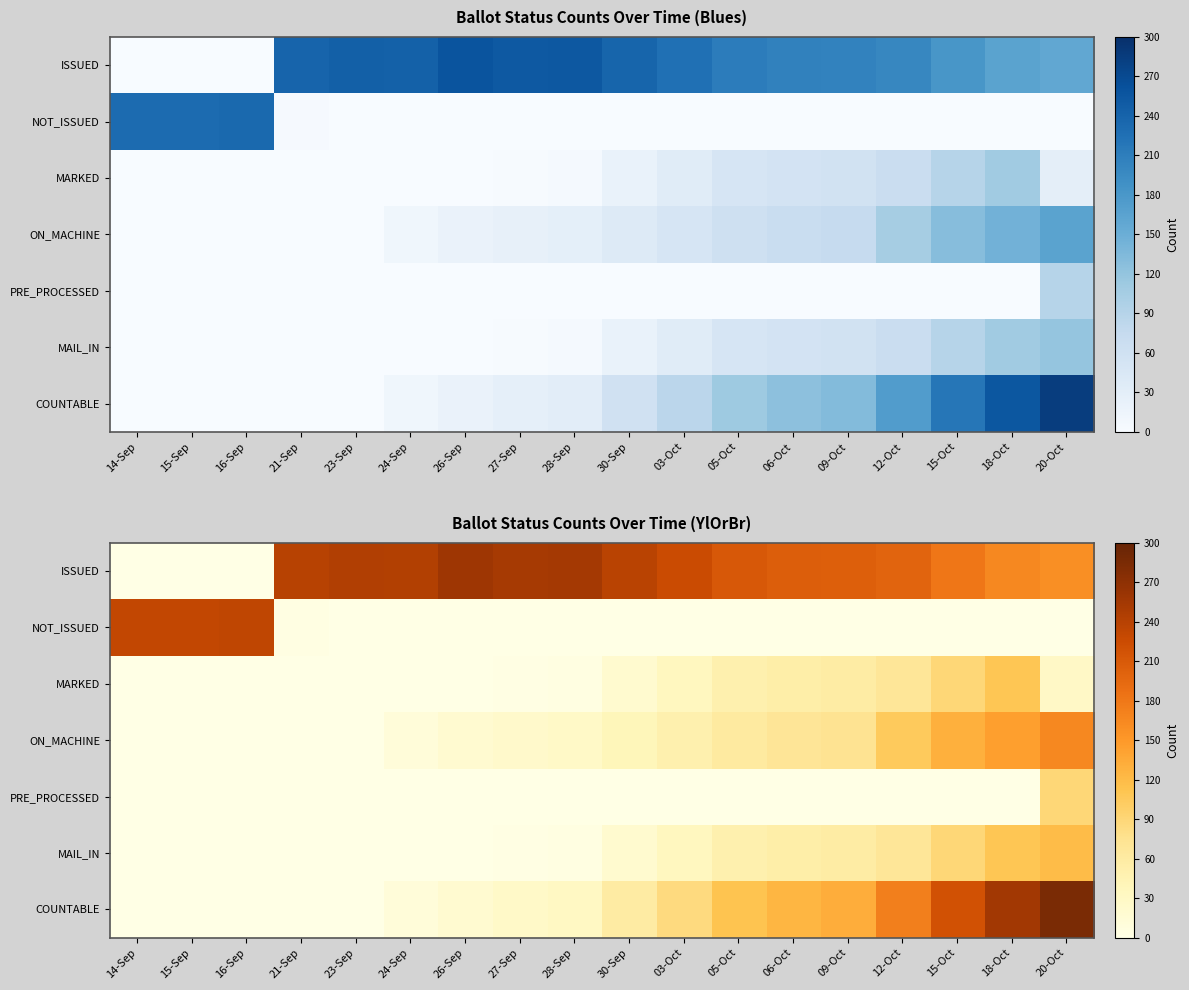

How many series are shown in this chart?

7